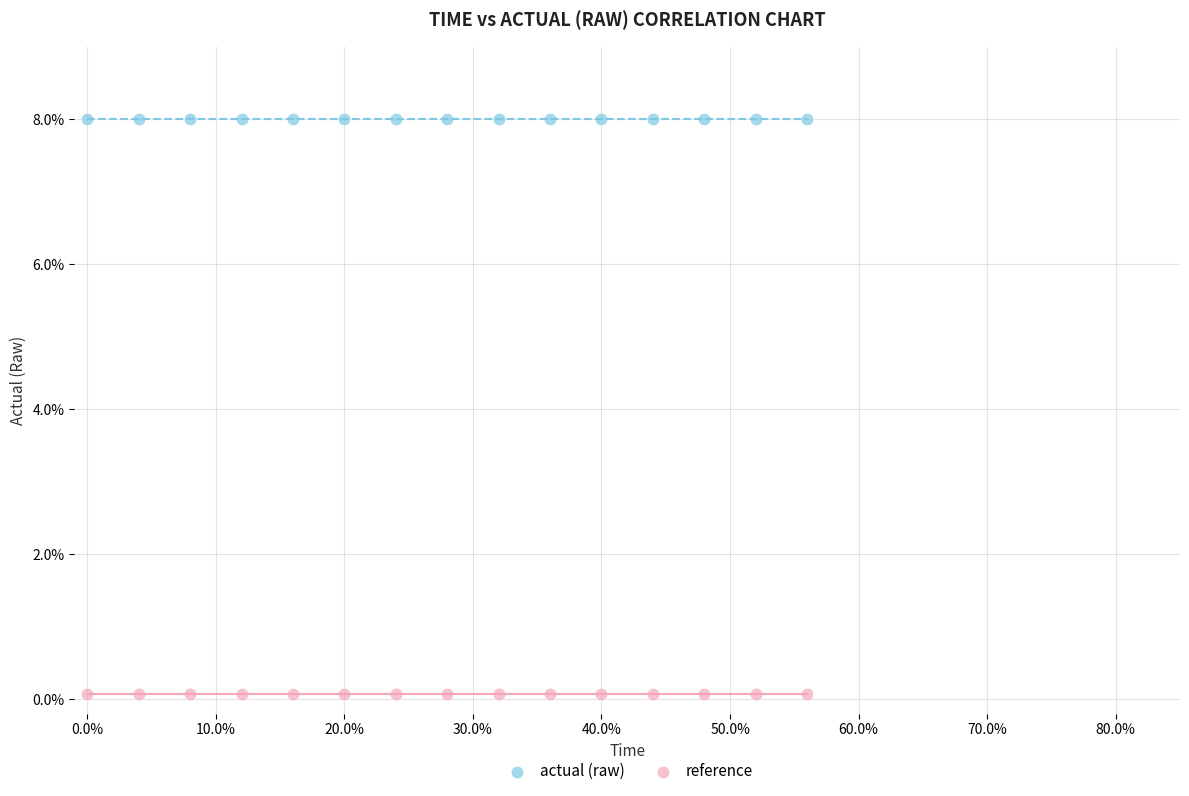

What are all the series names shown in the legend?

actual (raw), reference